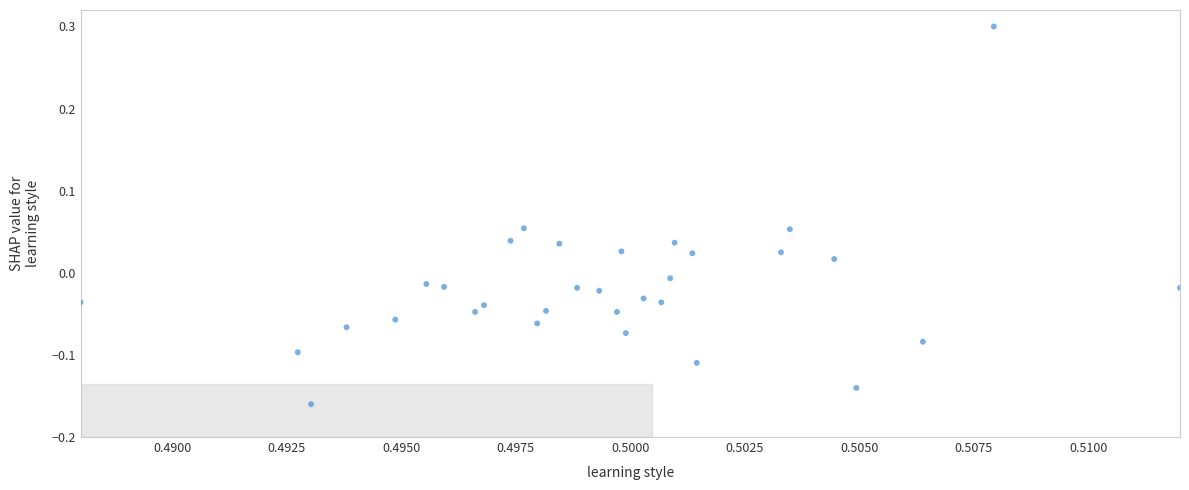

What is the range of Y values (max minus min)?

0.5